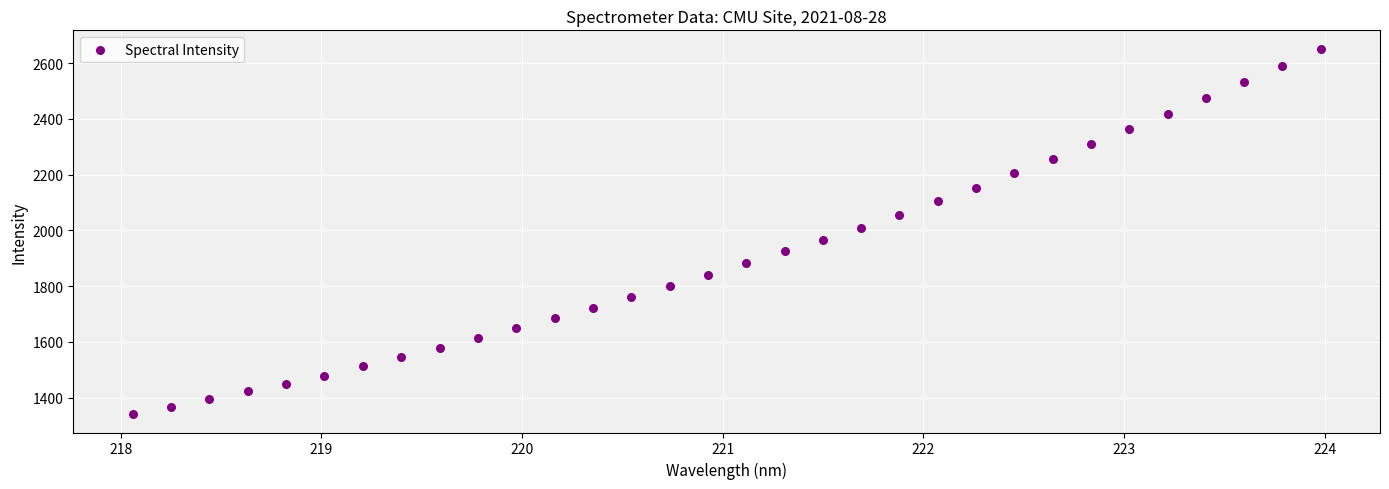

What is the range of Y values (max minus min)?

1311.9